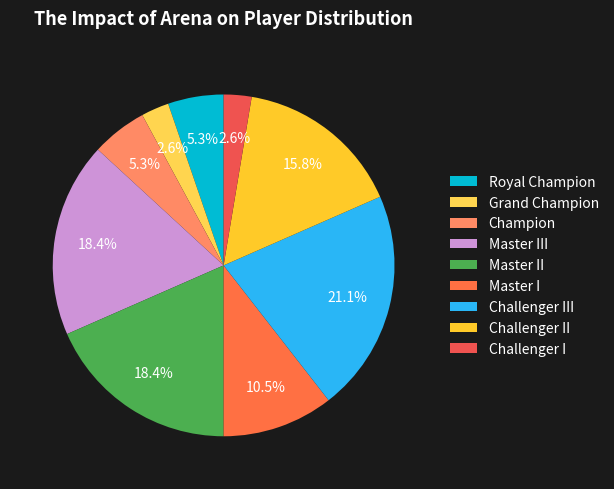

How many slices are in this pie chart?

9